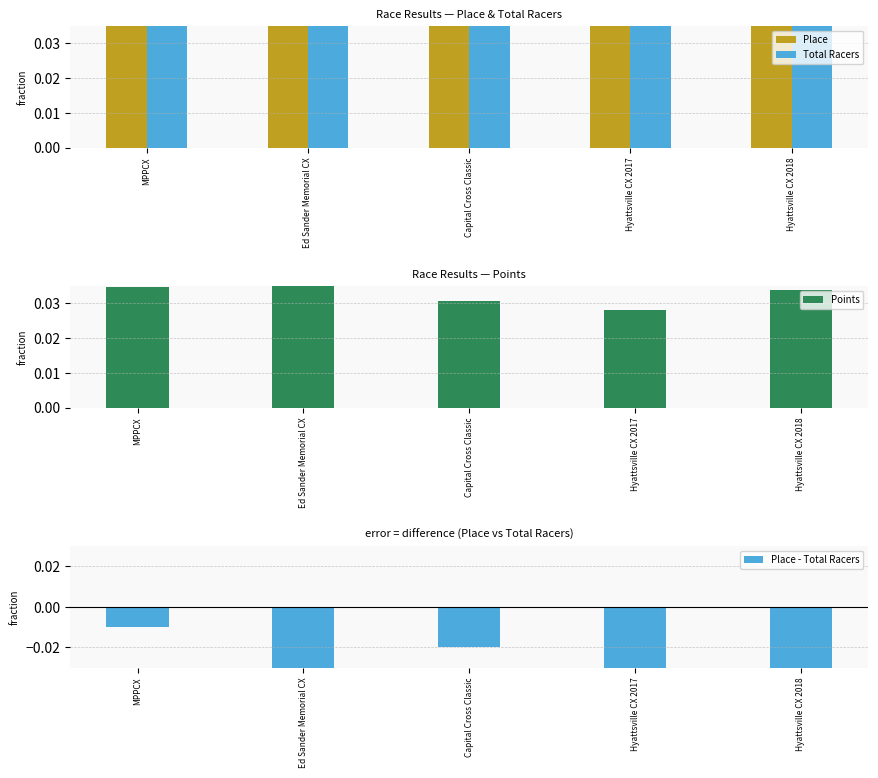

How many Points values are between 0 and 1?

5